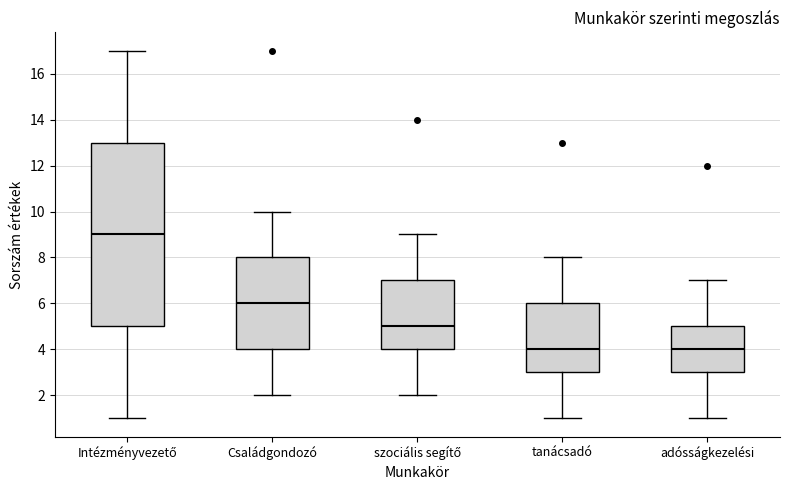

Comparing the boxes themselves (not the whiskers), which one is the tallest?

Intézményvezető